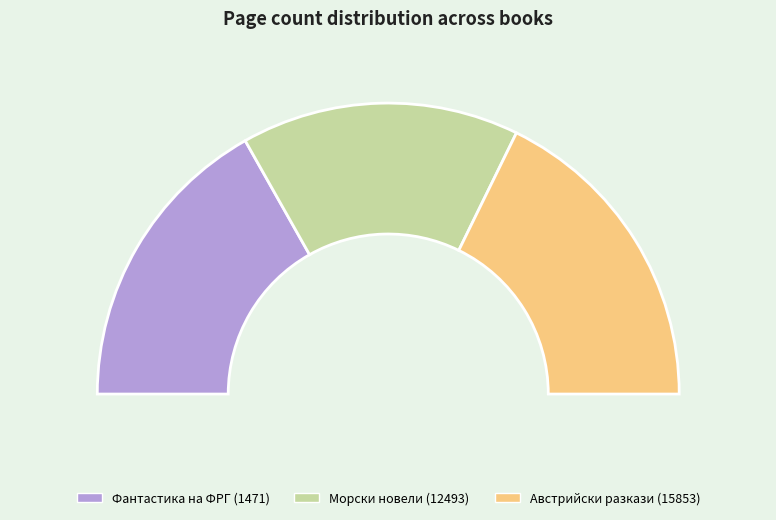

To the nearest percent, what percentage of the pie is Фантастика на ФРГ (1471)?

34%